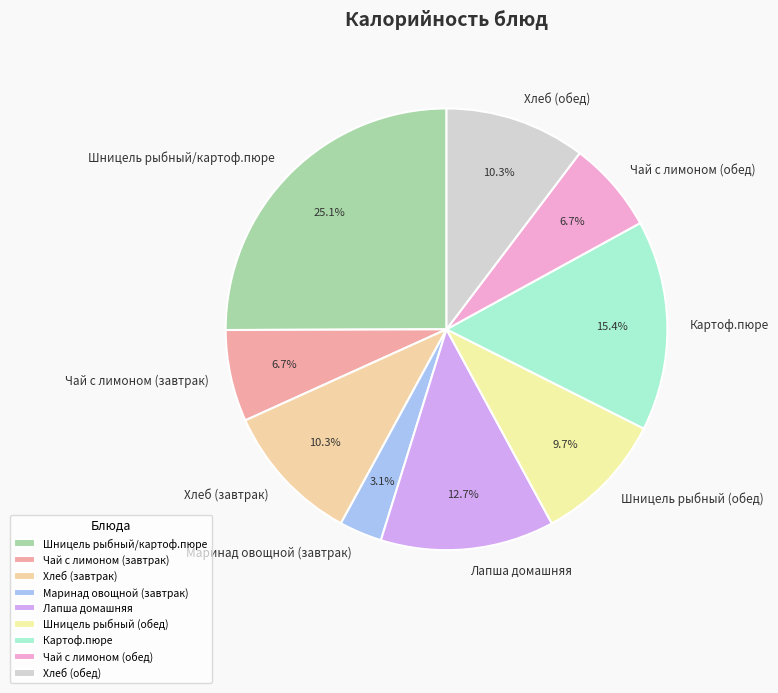

Does any single category account for the majority?

No